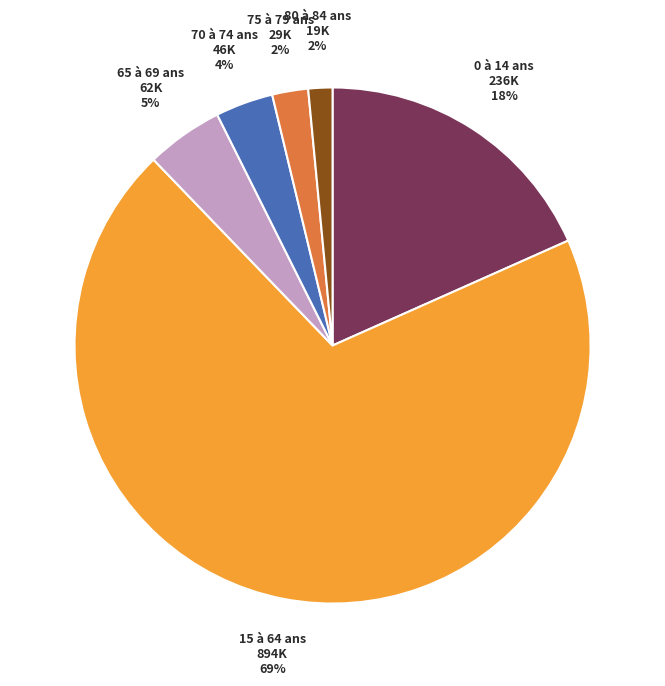

Is there any slice that represents more than half of the pie?

Yes